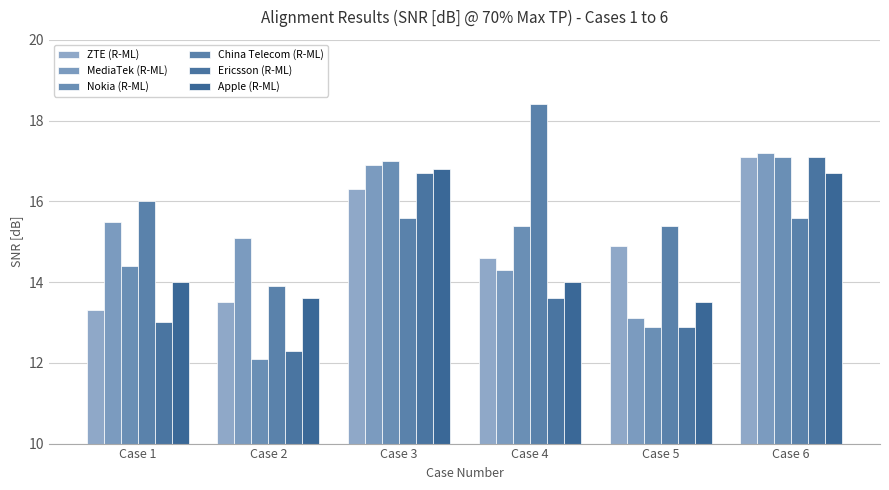

How many categories are shown in the chart?

6